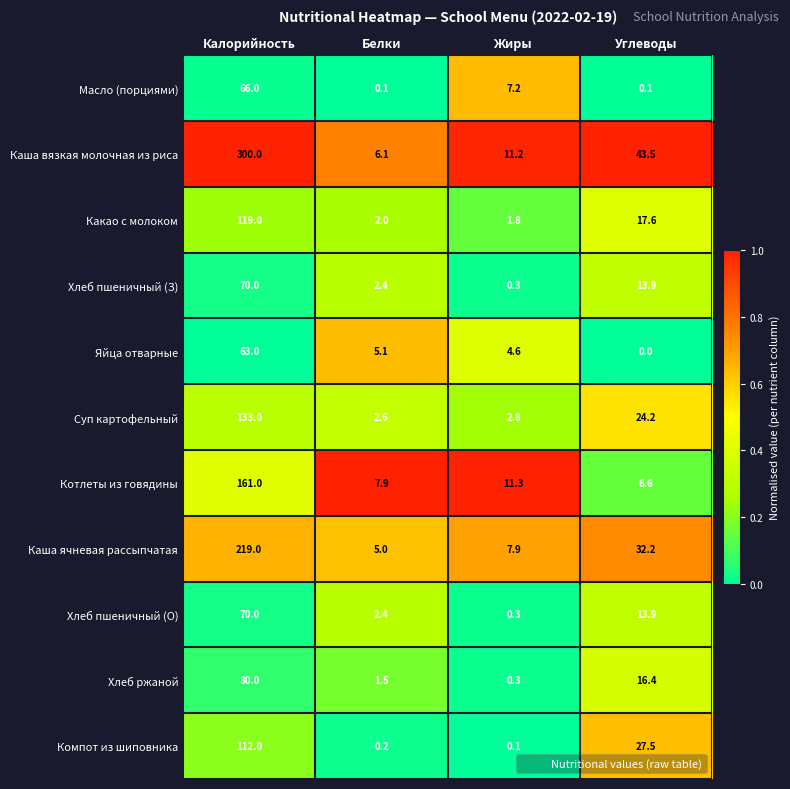

What is the maximum value shown in the chart?

300.0